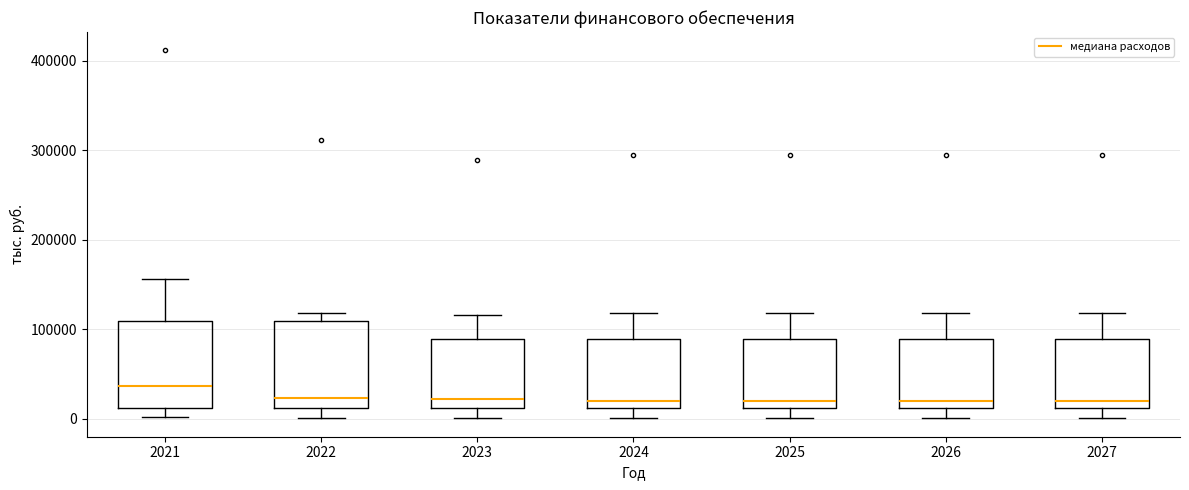

Reading left to right, transcribe this box plot: for each box, give where its median line is, the range the box spans, and where its two whiskers end, as read against the y-axis. The values are not printed on the chart, so give them approximately, as read against the axis.

2021: median 40000, box 10000 to 110000, whiskers 0 to 160000
2022: median 20000, box 10000 to 110000, whiskers 0 to 120000
2023: median 20000, box 10000 to 90000, whiskers 0 to 120000
2024: median 20000, box 10000 to 90000, whiskers 0 to 120000
2025: median 20000, box 10000 to 90000, whiskers 0 to 120000
2026: median 20000, box 10000 to 90000, whiskers 0 to 120000
2027: median 20000, box 10000 to 90000, whiskers 0 to 120000